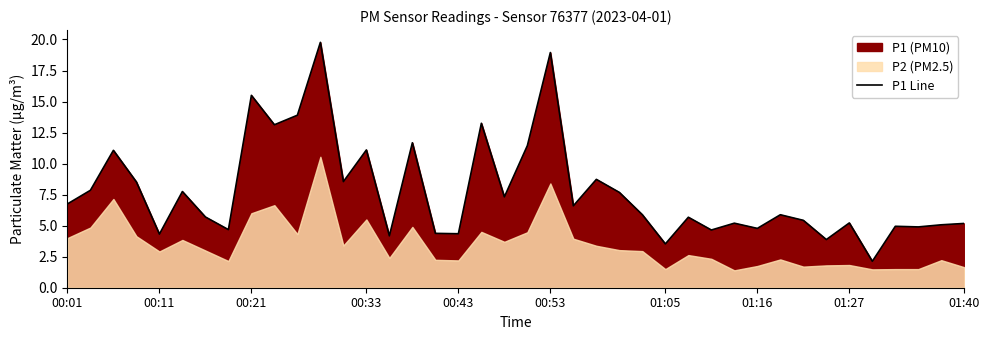

The P1 Line series shows 4.3 at 00:43. True or false?

True